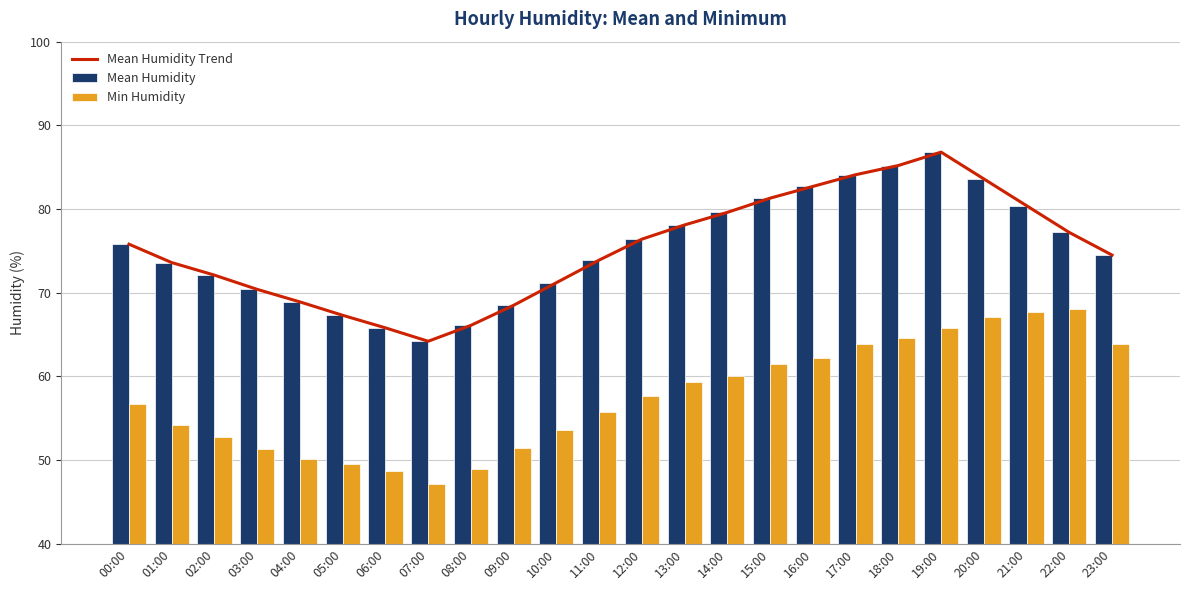

The value of Min Humidity at 18:00 is 64.6. True or false?

True